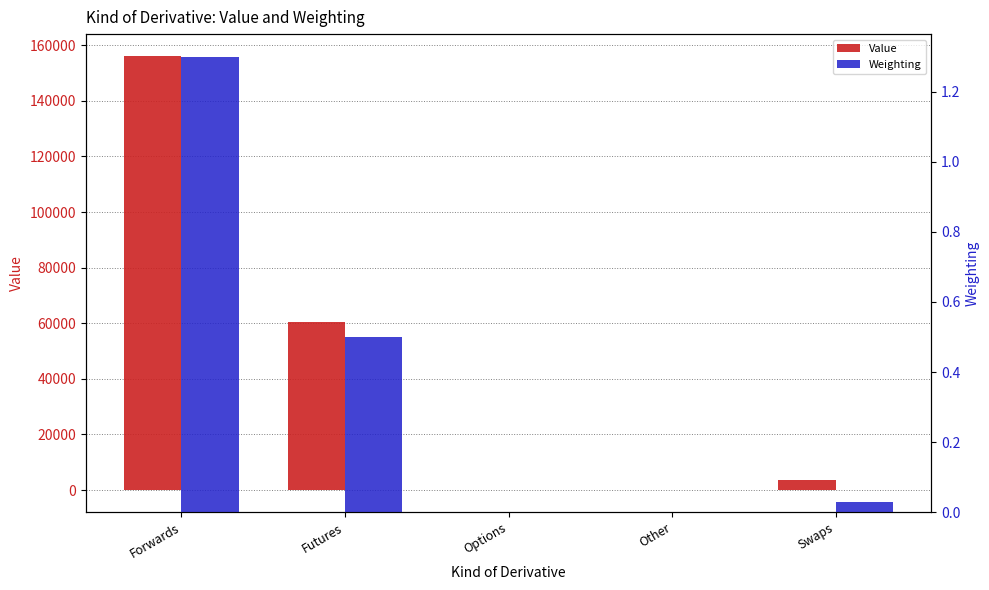

At Swaps, list the series in order from smallest to largest.

Weighting, Value